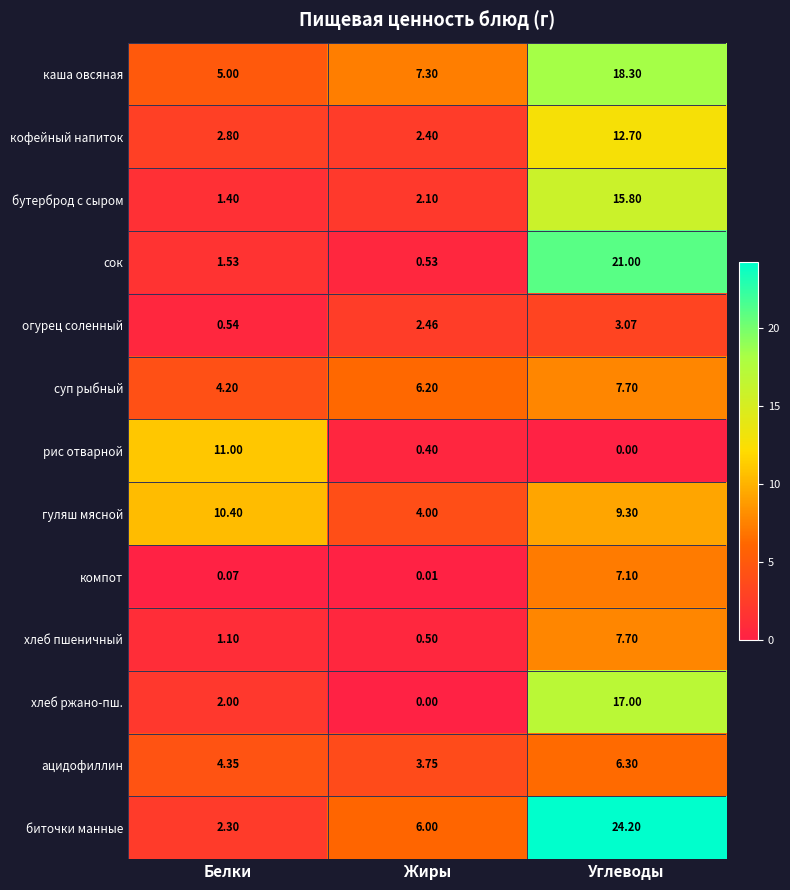

Count the number of data series in this chart.

13